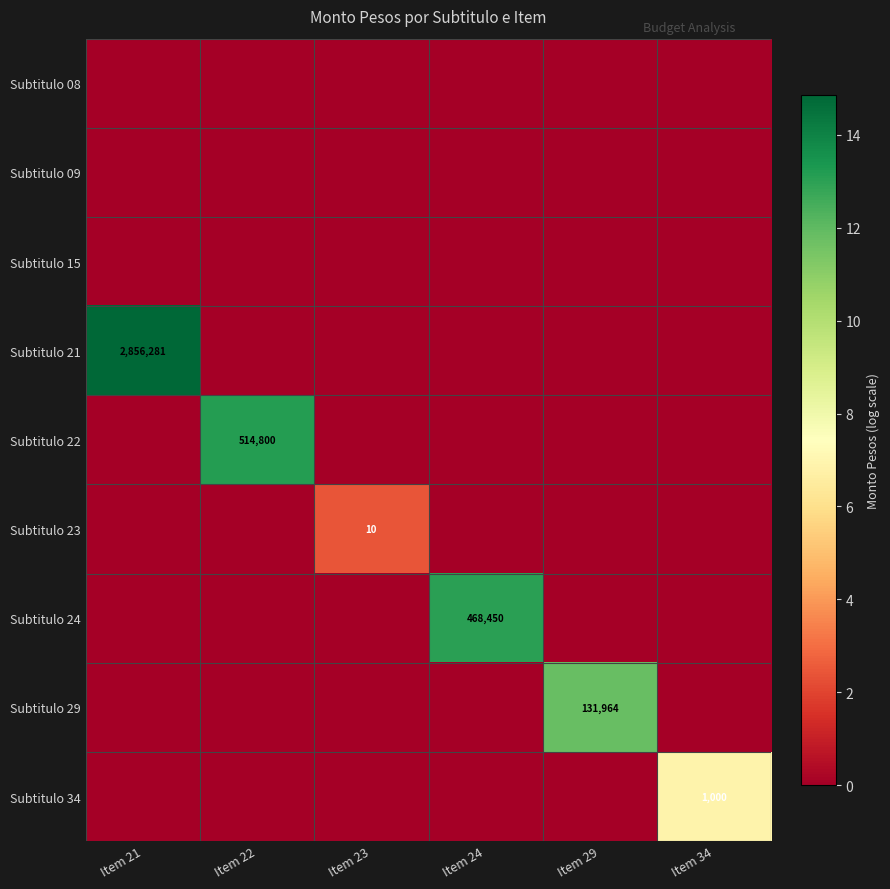

What is the total value across all series at Item 22?

13.2